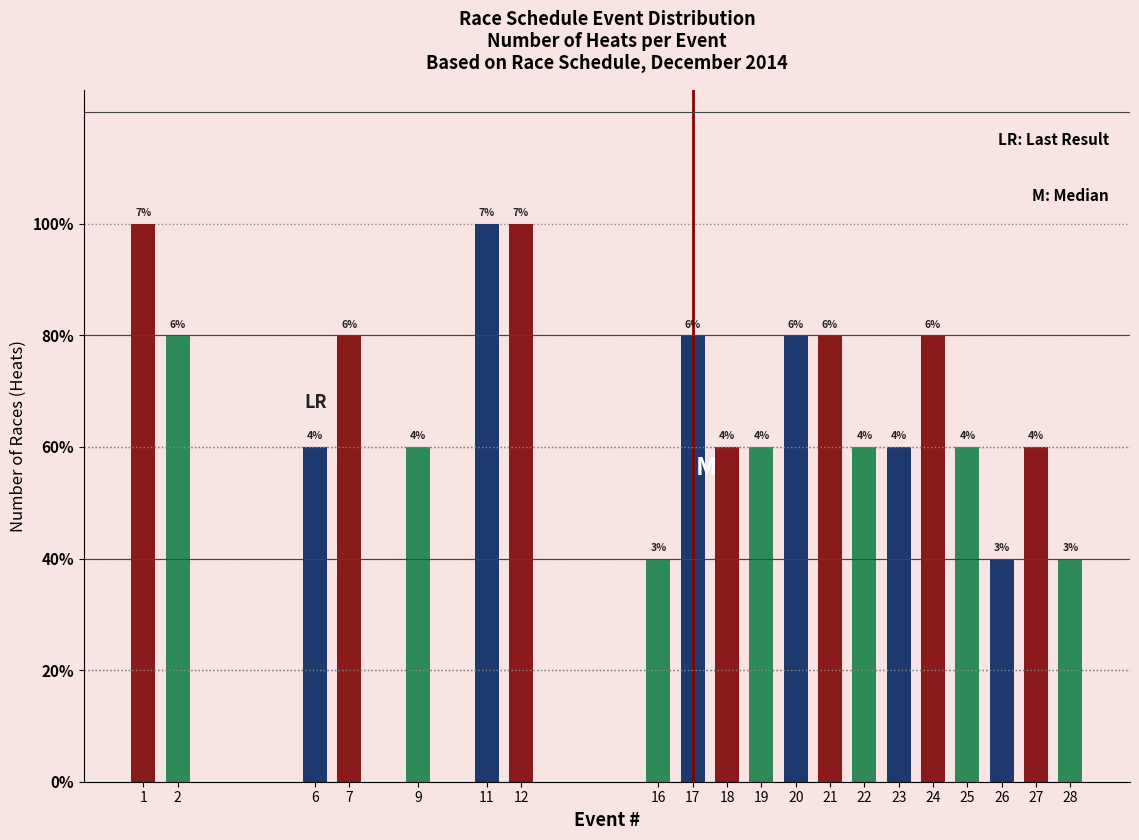

Are the bars horizontal?

No